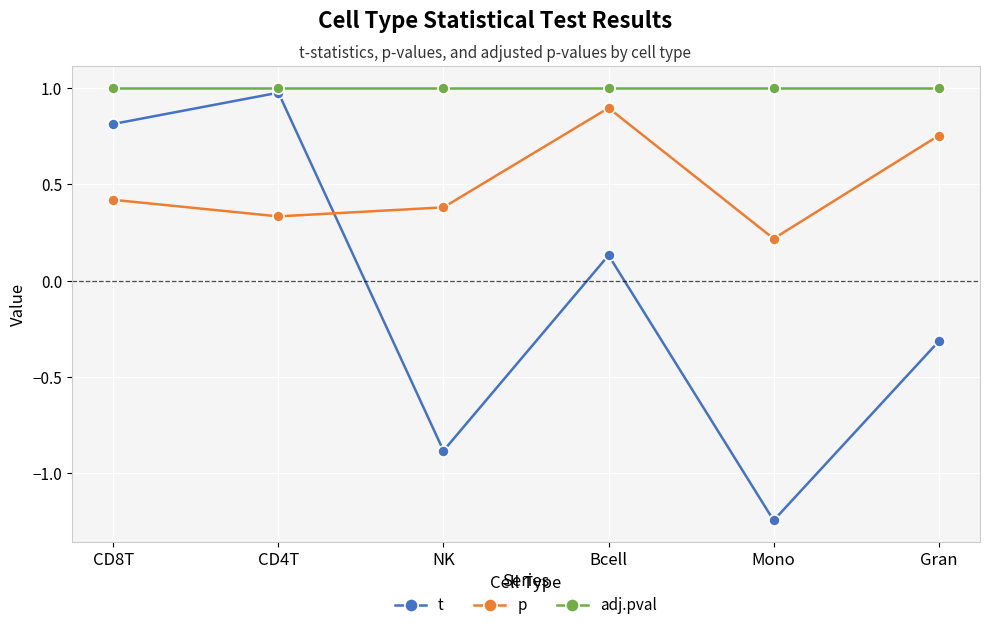

Between which two adjacent categories do t and p first intersect?

CD4T and NK